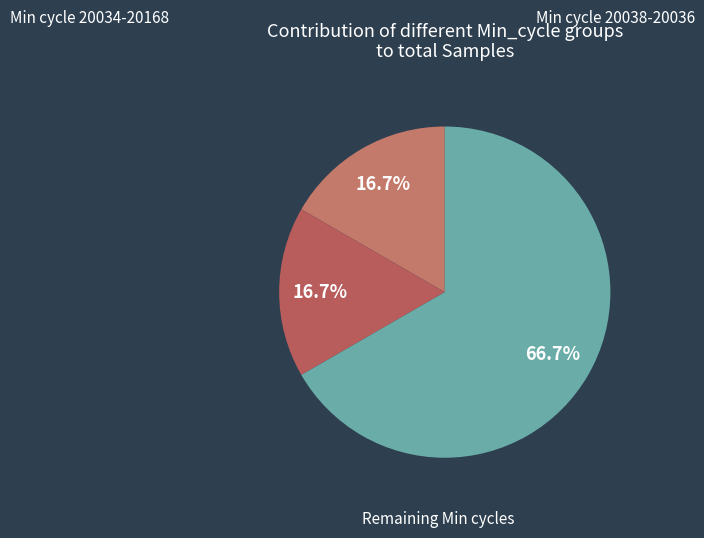

Is there any slice that represents more than half of the pie?

Yes